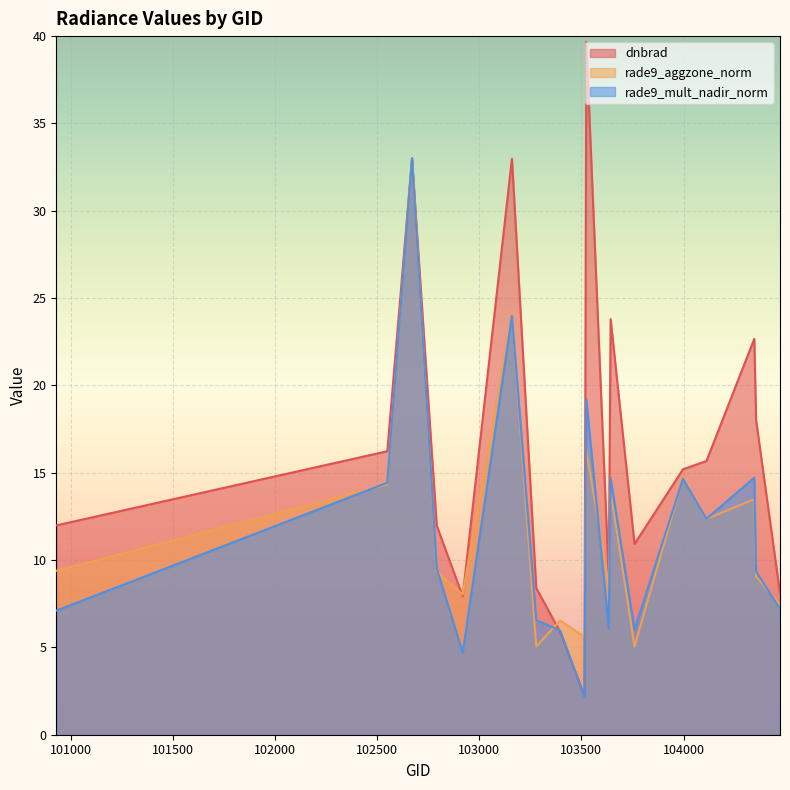

What is the average value of the dnbrad series?

16.3